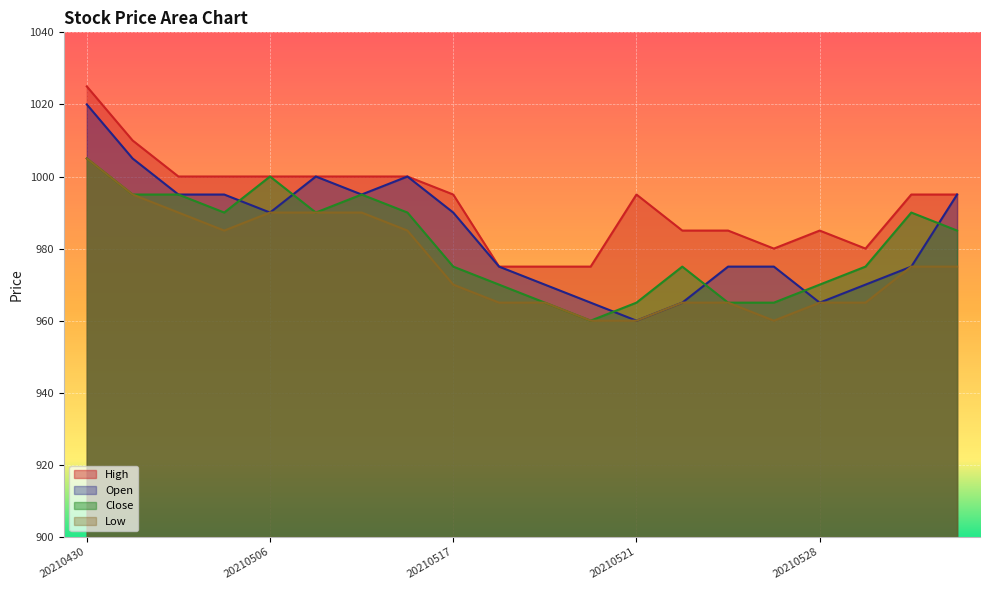

Rank the series at 20210510 from lowest to highest value.

Low, Open, Close, High